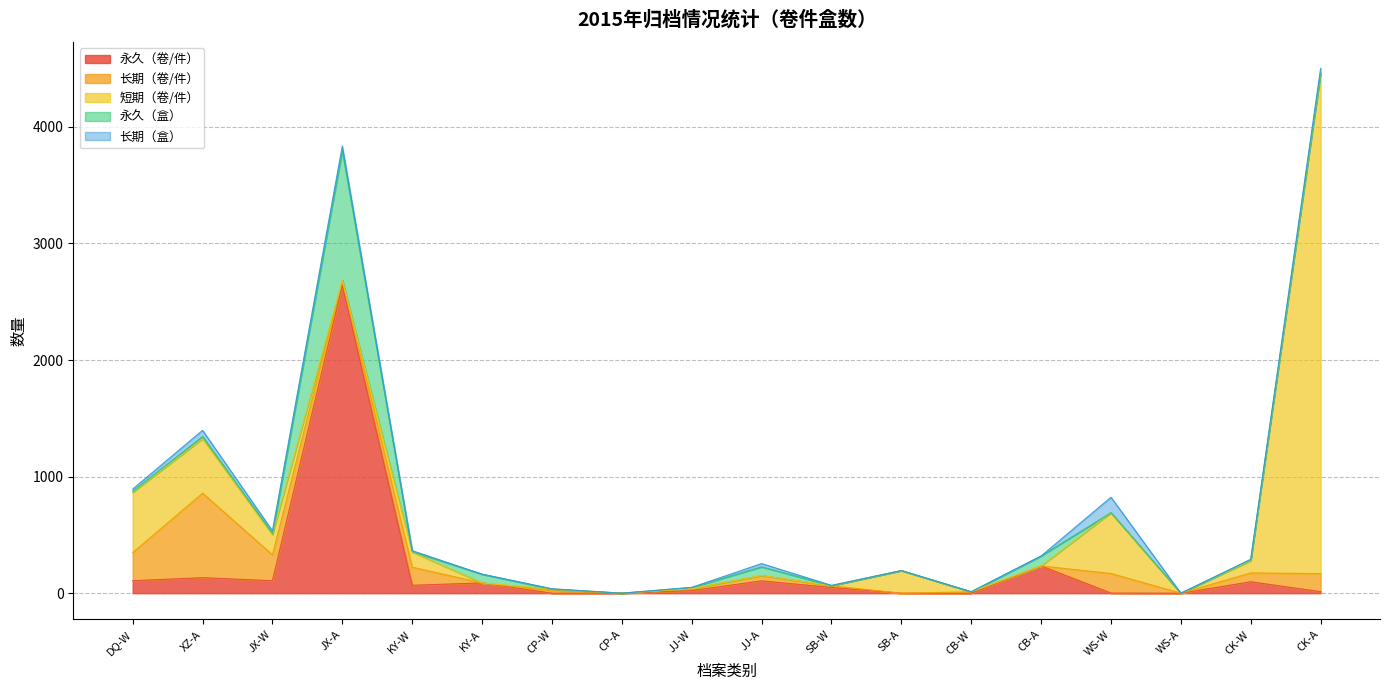

How many categories are shown in the chart?

18